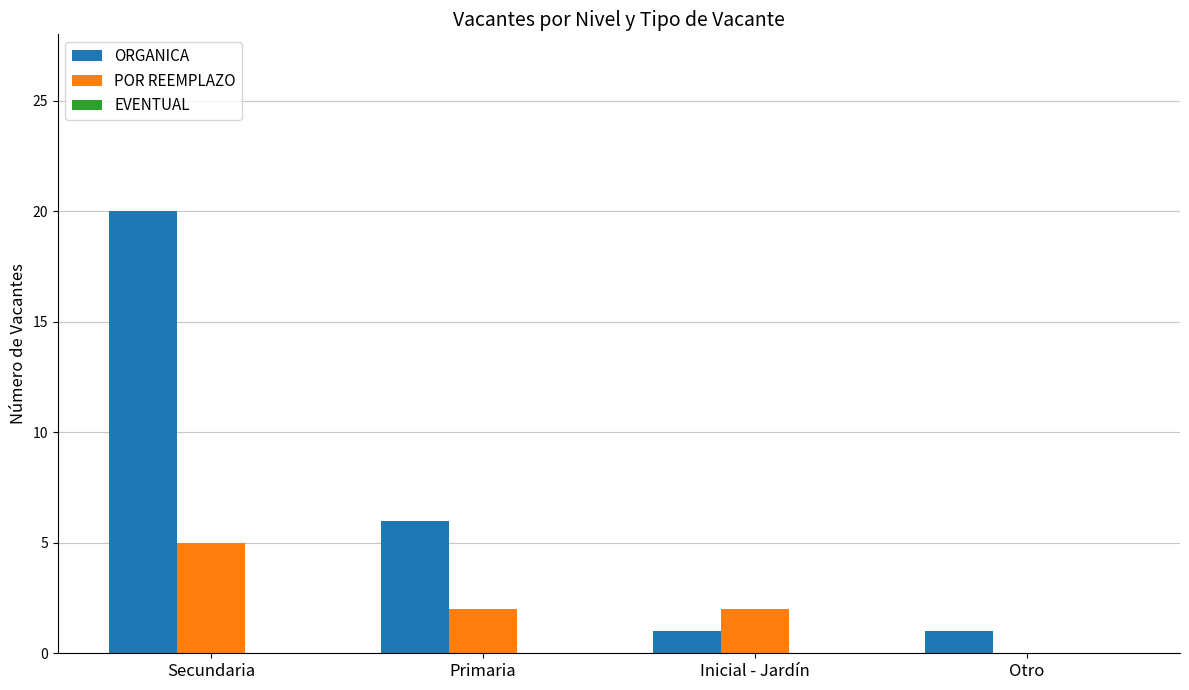

Which series has the largest total across all categories?

ORGANICA